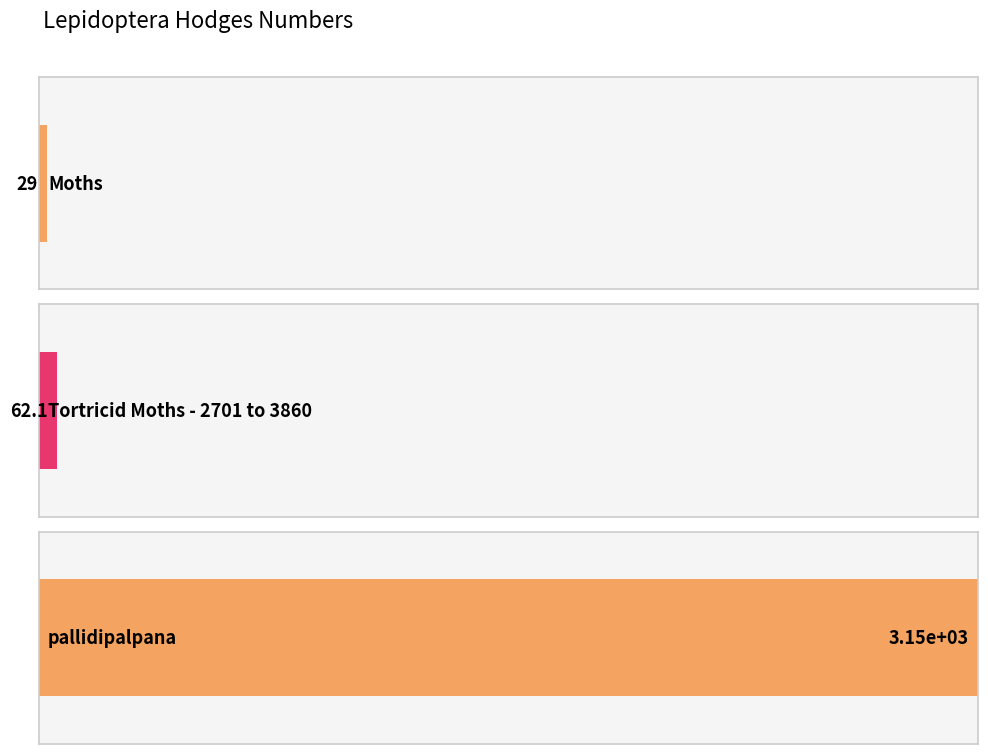

How many bars are there in total?

3